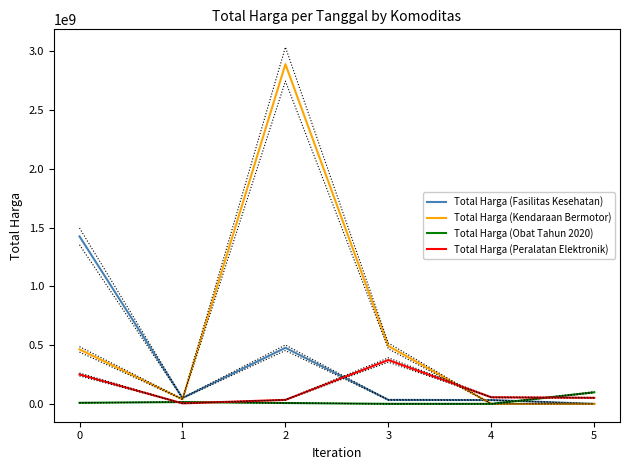

Reading left to right, extract all data points from this chart.

Total Harga (Fasilitas Kesehatan): 1425867900	49730040	477600000	34000000	32441200	577875
Total Harga (Kendaraan Bermotor): 464002100	39440000	2892122000	493000000	0	0
Total Harga (Obat Tahun 2020): 9180000	15513960	7401240	333600	78000	98772570
Total Harga (Peralatan Elektronik): 250350000	4350000	34292000	373404000	56152800	51601000